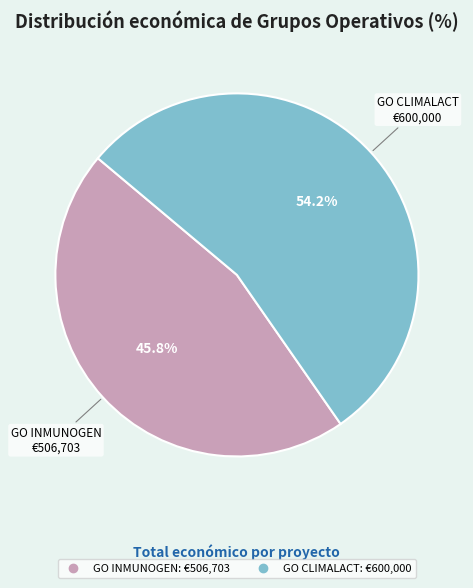

Which has a higher value, GO INMUNOGEN or GO CLIMALACT?

GO CLIMALACT